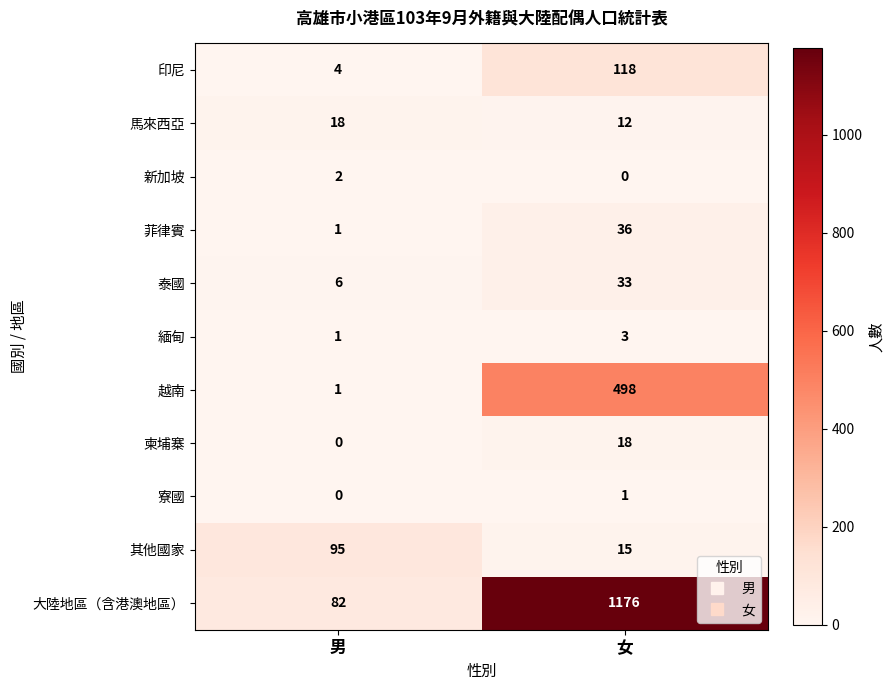

Which series has the largest total across all categories?

大陸地區（含港澳地區）